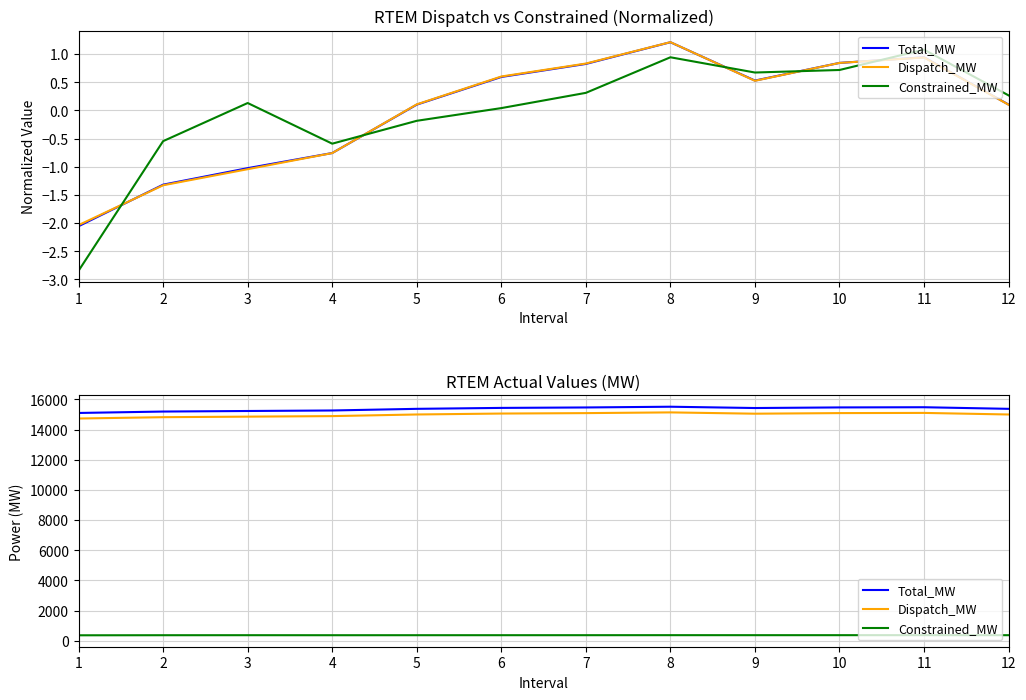

What is the spread (max minus min) of values at 2?

14818.2